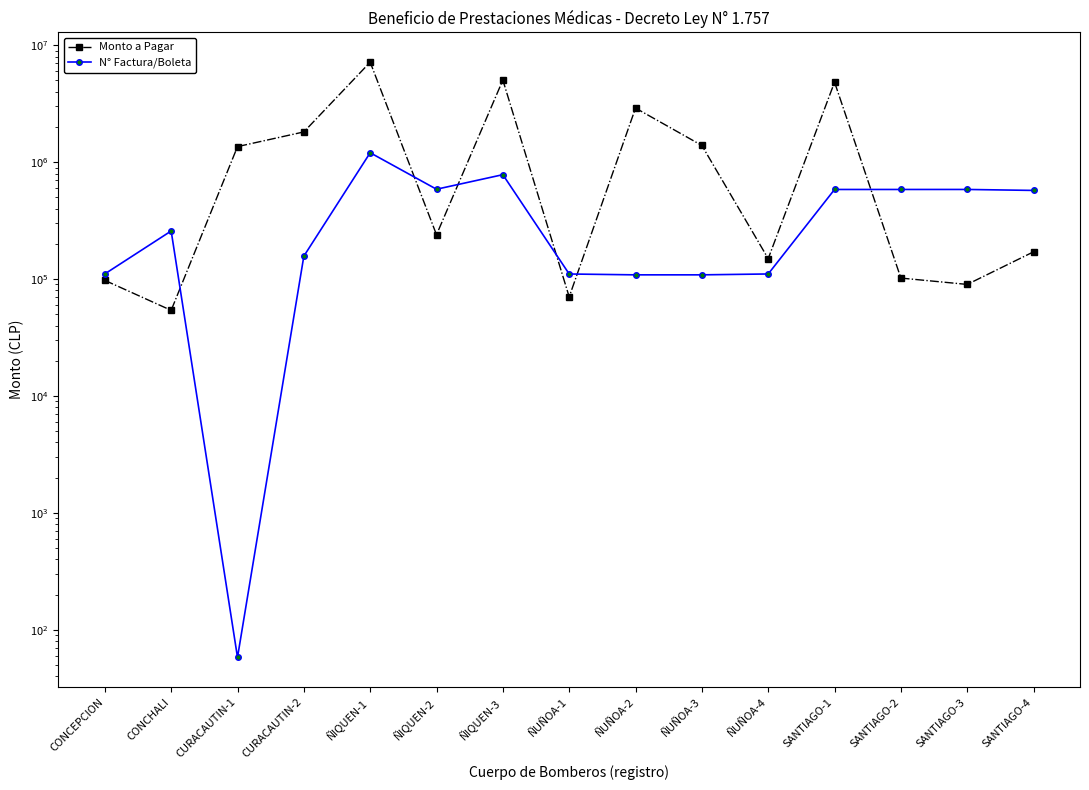

What is the sum of the Monto a Pagar values at ÑIQUEN-2 and CURACAUTIN-2?

2054737